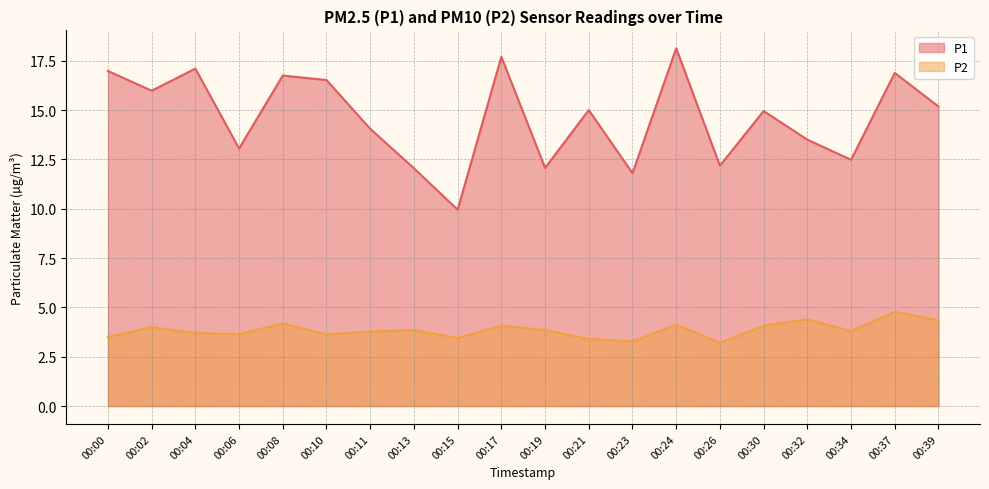

How many lines are shown in the chart?

2